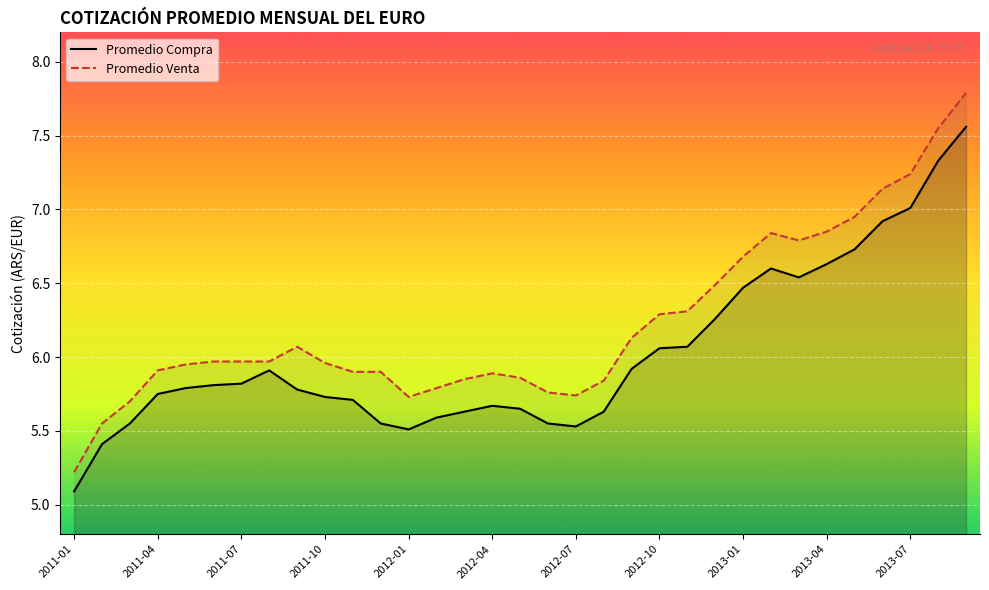

True or false: Promedio Venta has more than 1 points higher than both neighbors.

True